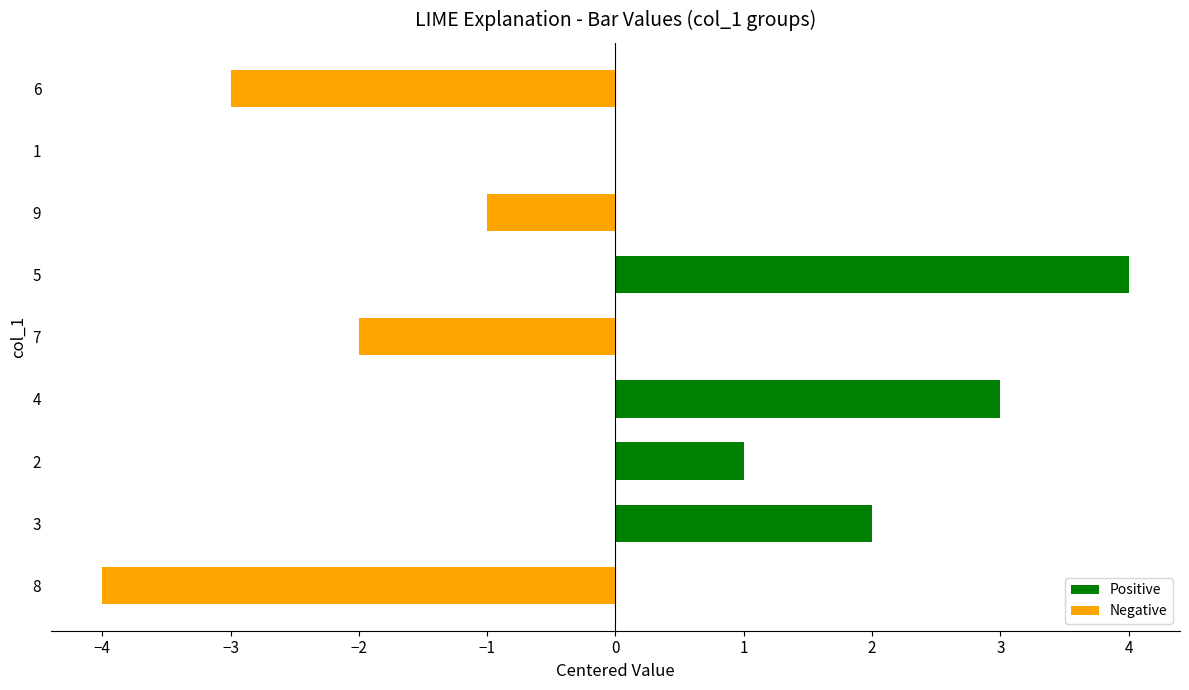

Which has a higher value, 8 or 7?

7